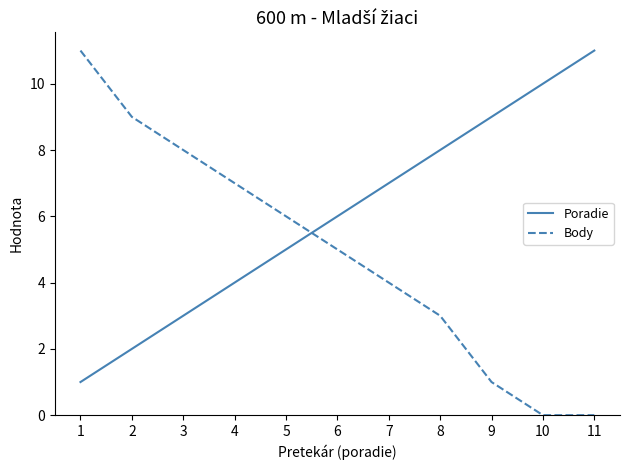

How many values in the Body series are below 5?

5